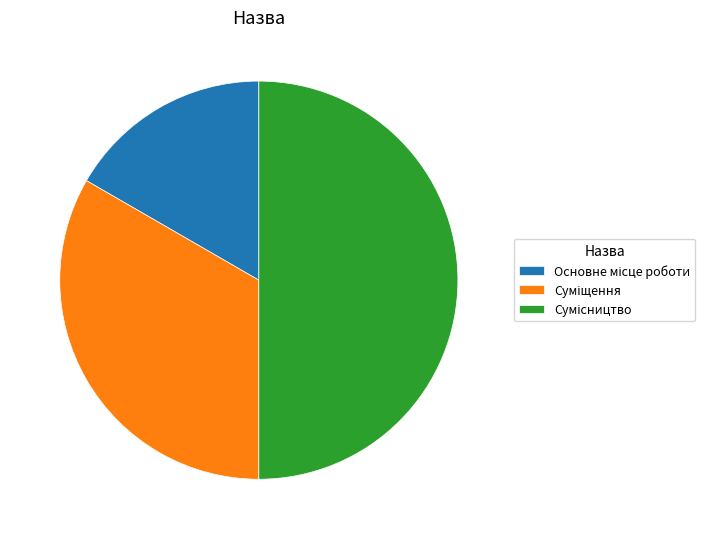

The Суміщення slice represents 33% of the pie. True or false?

True